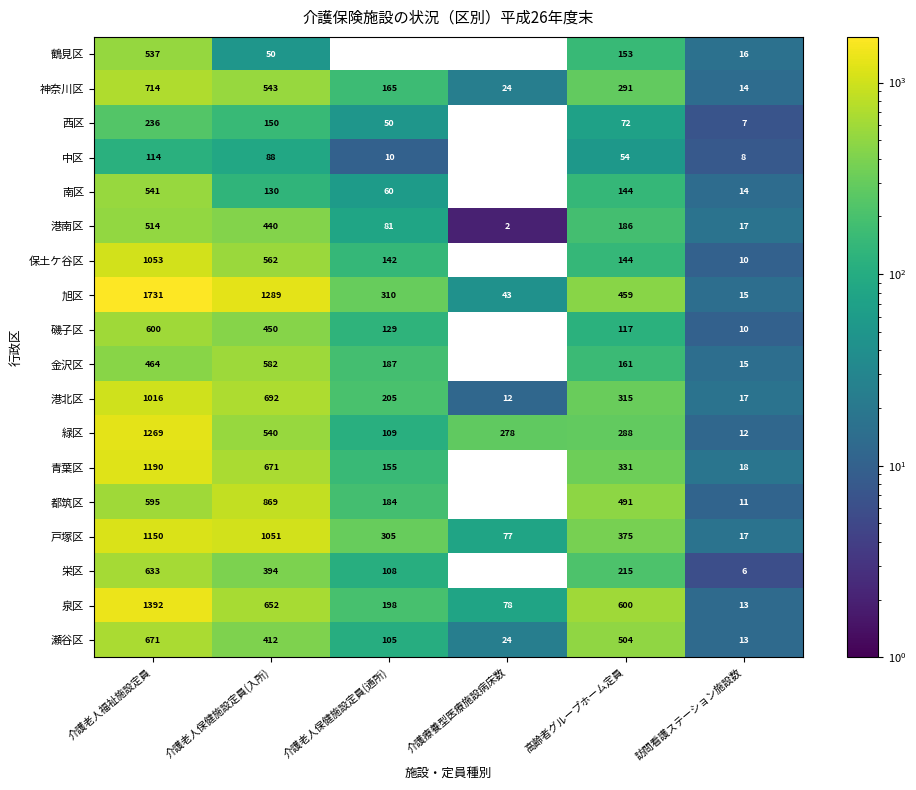

Is it true that 南区 equals 14 at 訪問看護ステーション施設数?

True